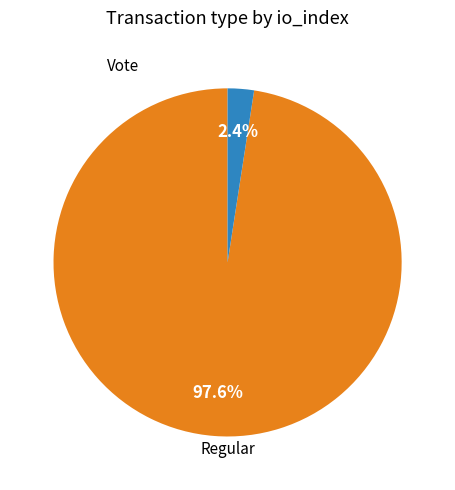

How many segments does this pie chart have?

2